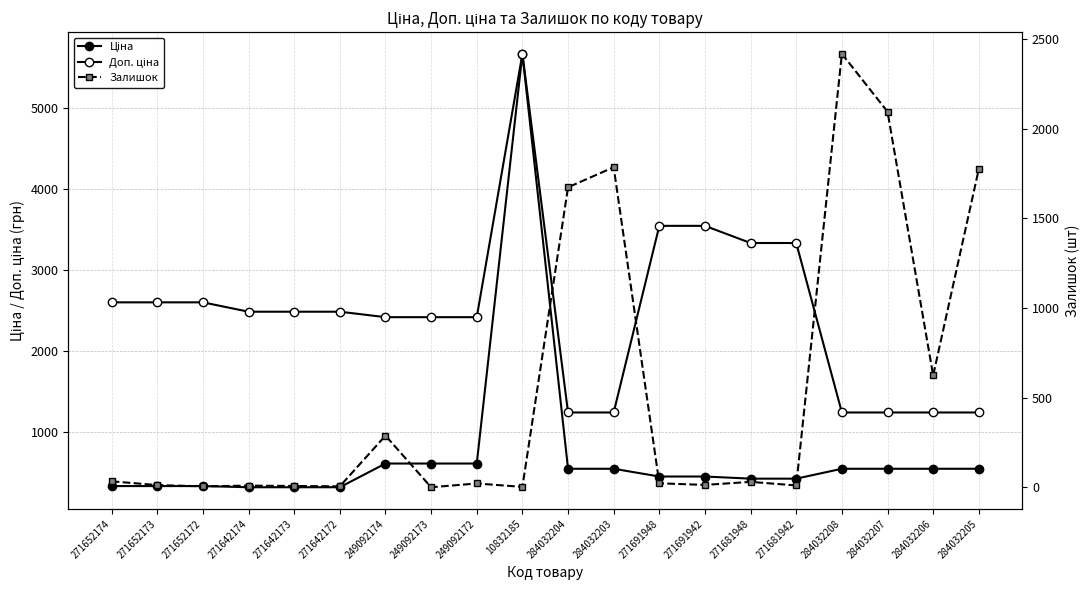

Which label corresponds to the smallest value in the chart?

249092173